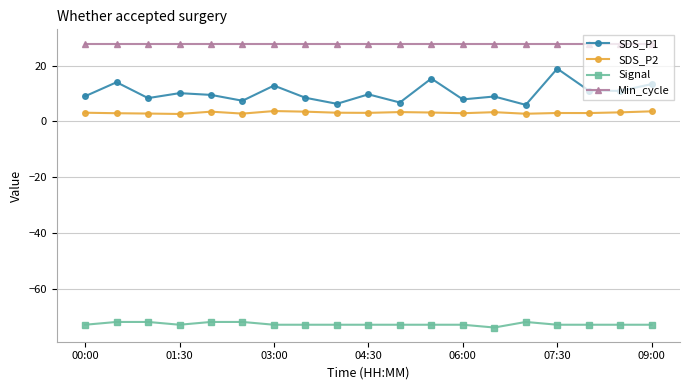

What is the maximum value shown in the chart?

28.0